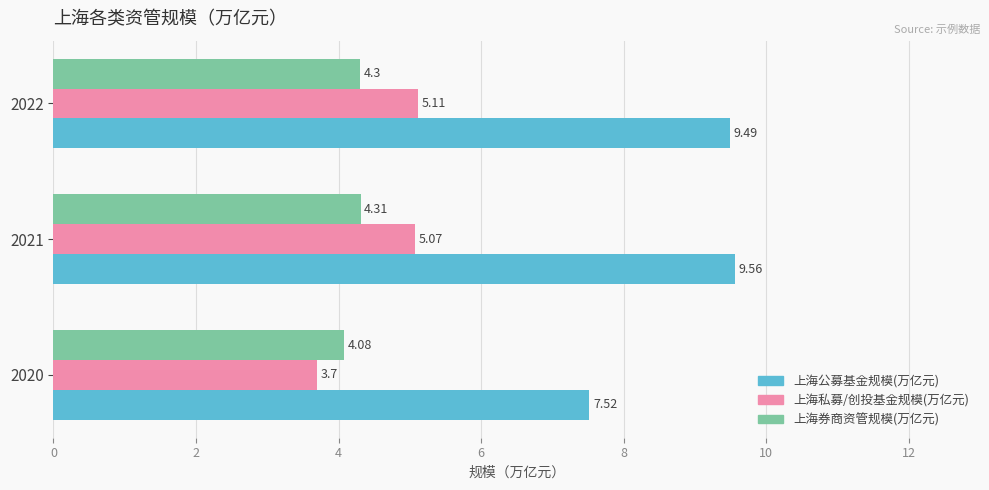

What is the difference between the maximum and minimum values in the 上海公募基金规模(万亿元) series?

2.0